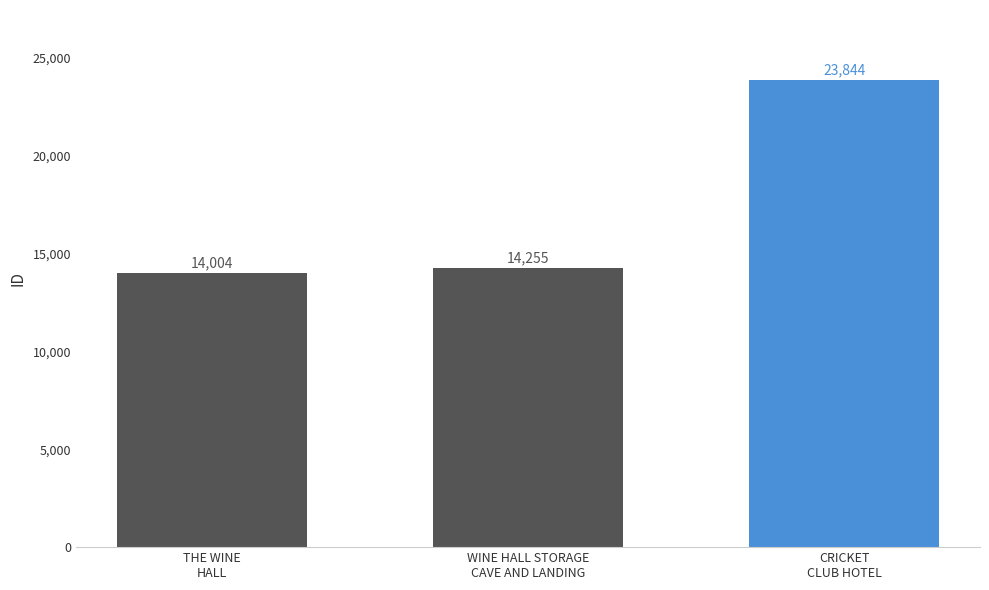

List the labels in order of value, smallest first.

THE WINE
HALL, WINE HALL STORAGE
CAVE AND LANDING, CRICKET
CLUB HOTEL